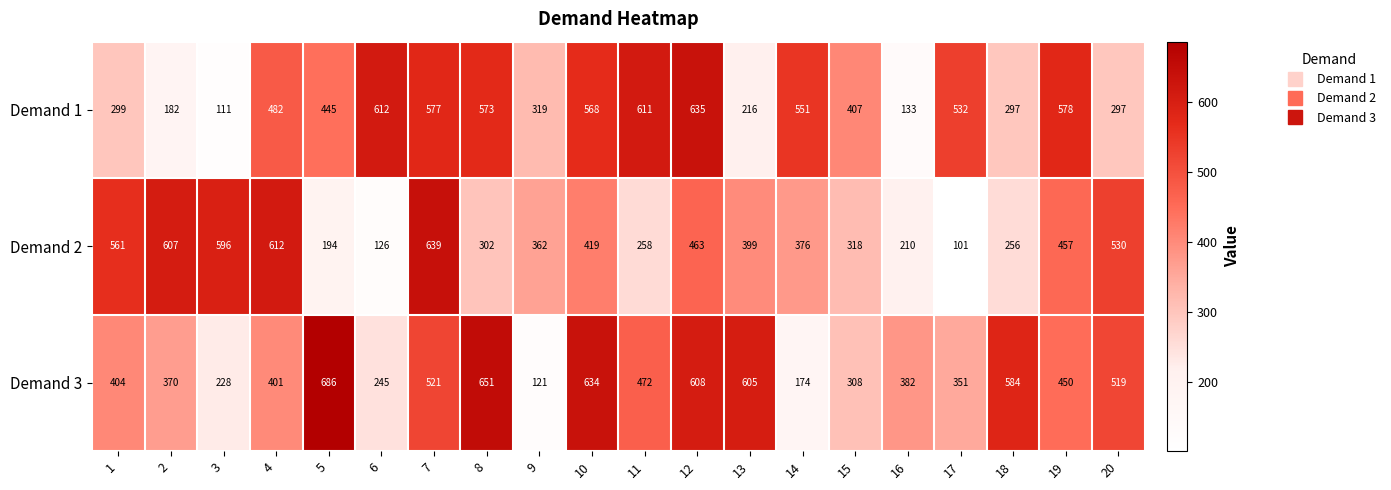

Rank the series by their maximum value, from highest to lowest.

Demand 3, Demand 2, Demand 1